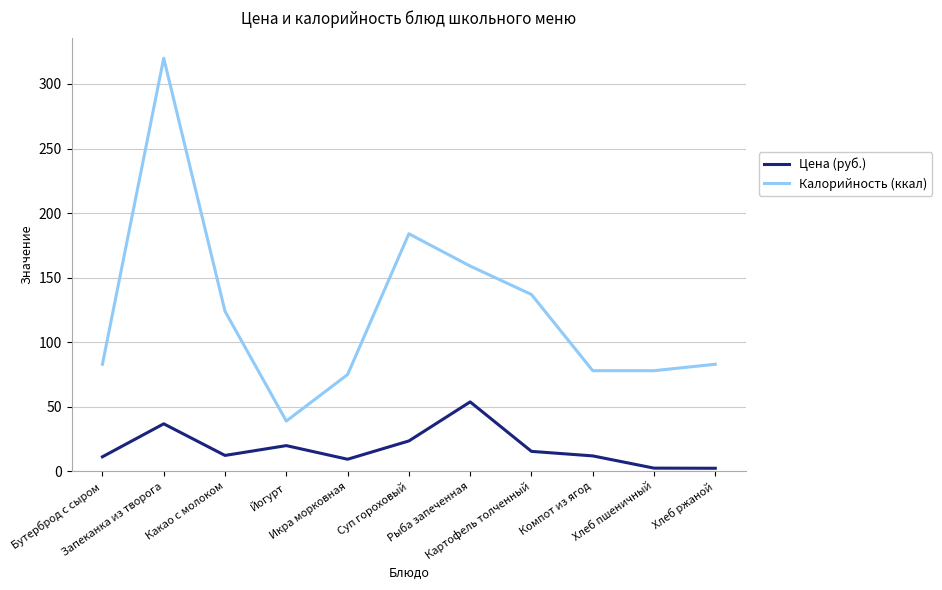

At how many categories does at least one series exceed 31?

11